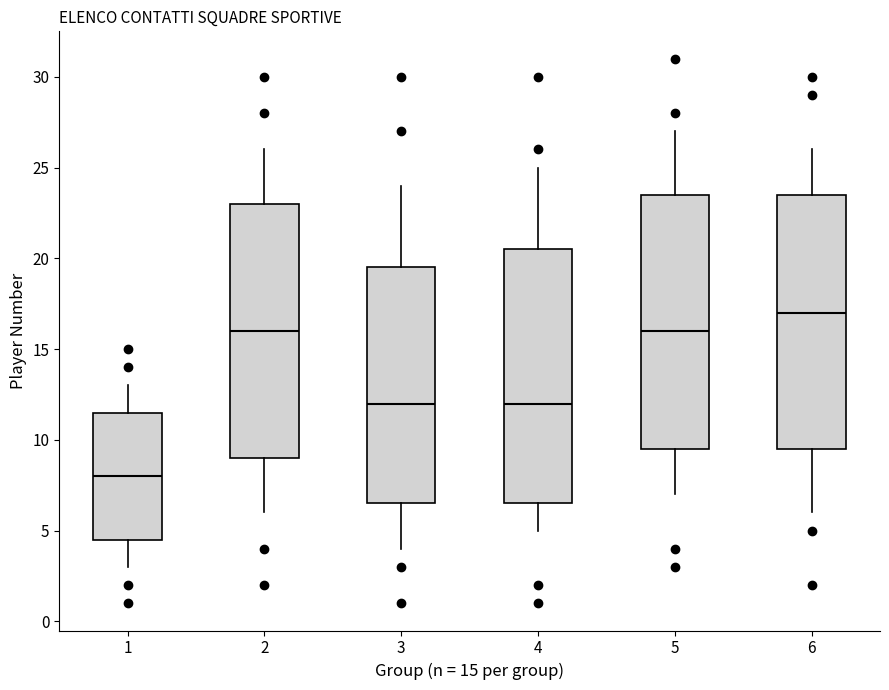

Reading left to right, transcribe this box plot: for each box, give where its median line is, the range the box spans, and where its two whiskers end, as read against the y-axis. The values are not printed on the chart, so give them approximately, as read against the axis.

1: median 8.0, box 4.5 to 11.5, whiskers 3.0 to 13.0
2: median 16.0, box 9.0 to 23.0, whiskers 6.0 to 26.0
3: median 12.0, box 6.5 to 19.5, whiskers 4.0 to 24.0
4: median 12.0, box 6.5 to 20.5, whiskers 5.0 to 25.0
5: median 16.0, box 9.5 to 23.5, whiskers 7.0 to 27.0
6: median 17.0, box 9.5 to 23.5, whiskers 6.0 to 26.0